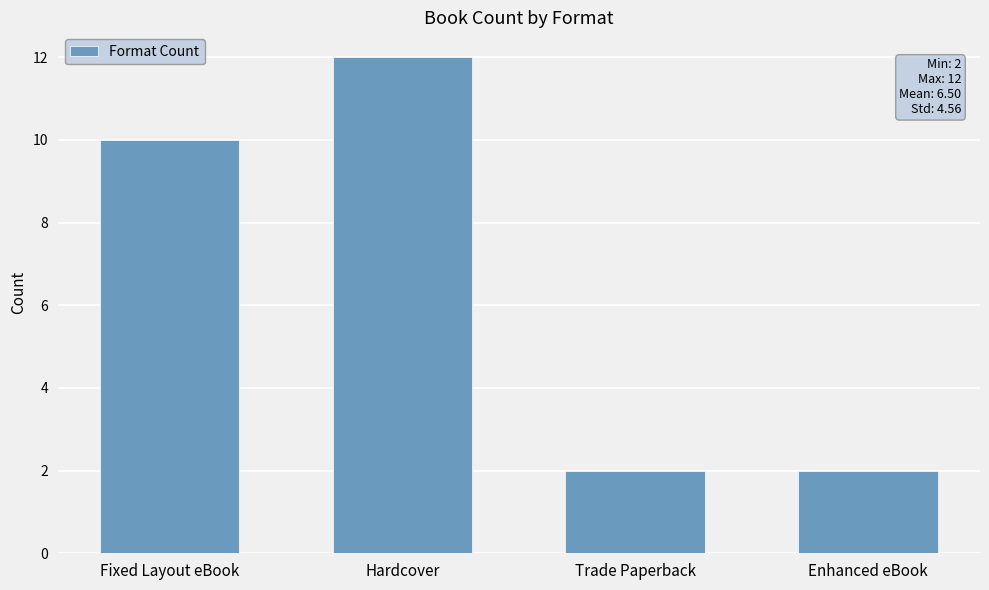

Reading left to right, what are all the values shown in this chart?

10	12	2	2